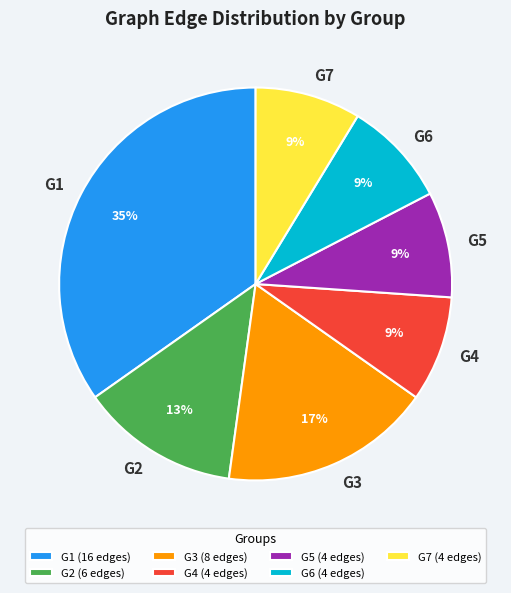

Does any single category account for the majority?

No